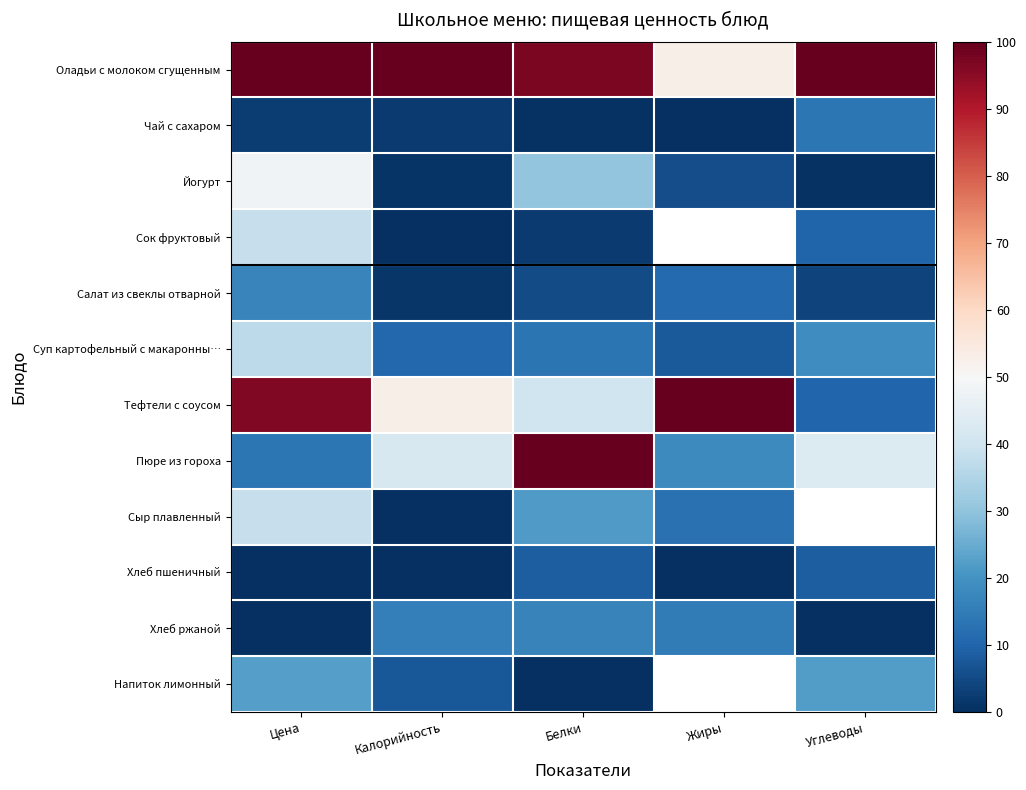

What is the approximate value of Хлеб пшеничный at Углеводы?

8.7